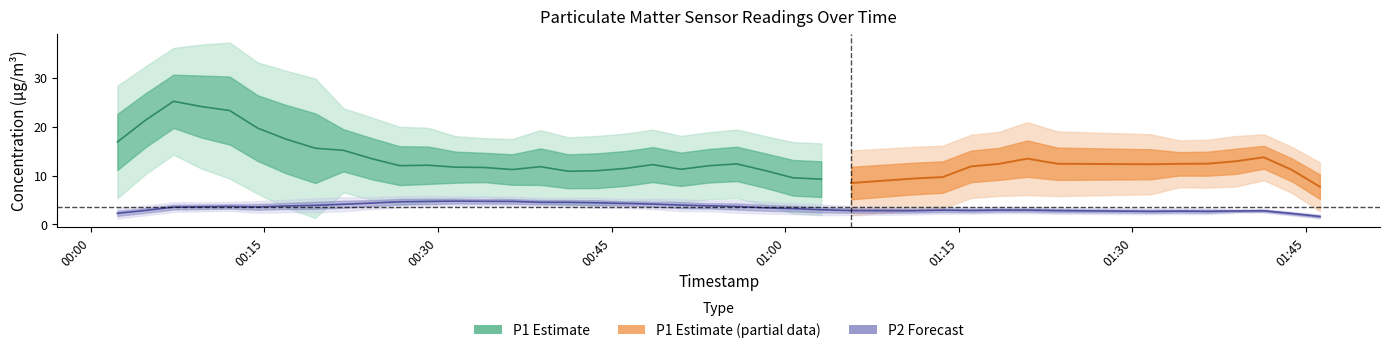

What is the difference between the P2 values at 8 and 13?

0.4